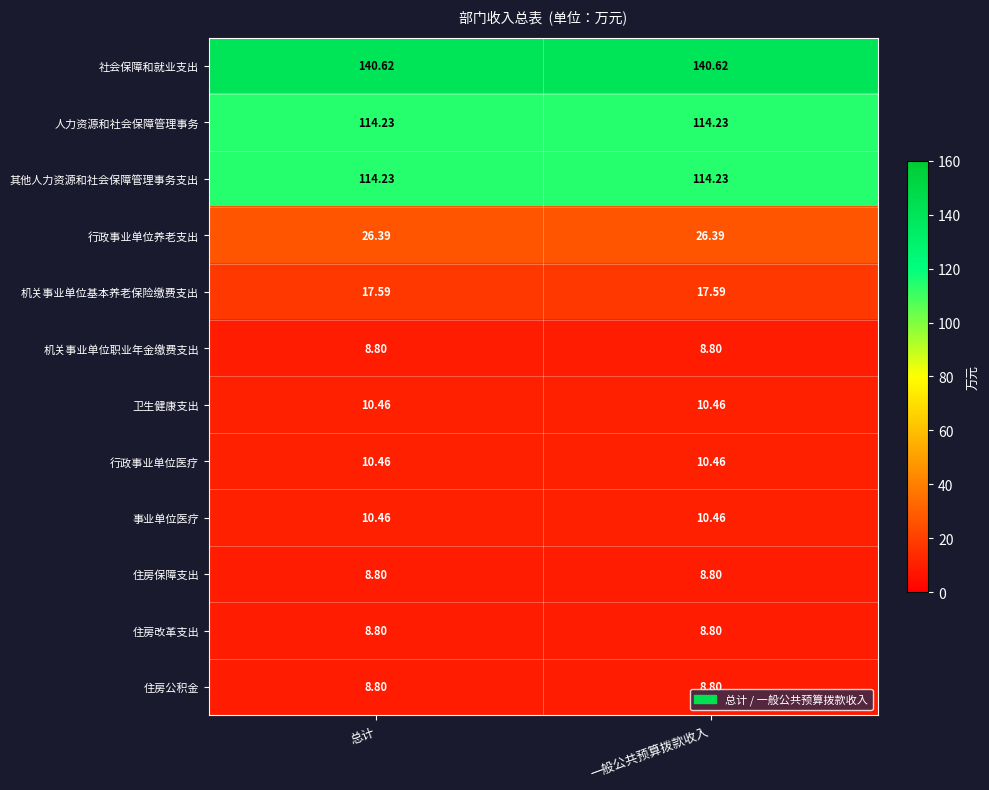

Is the value of 其他人力资源和社会保障管理事务支出 at 总计 greater than the value of 行政事业单位医疗 at 一般公共预算拨款收入?

Yes